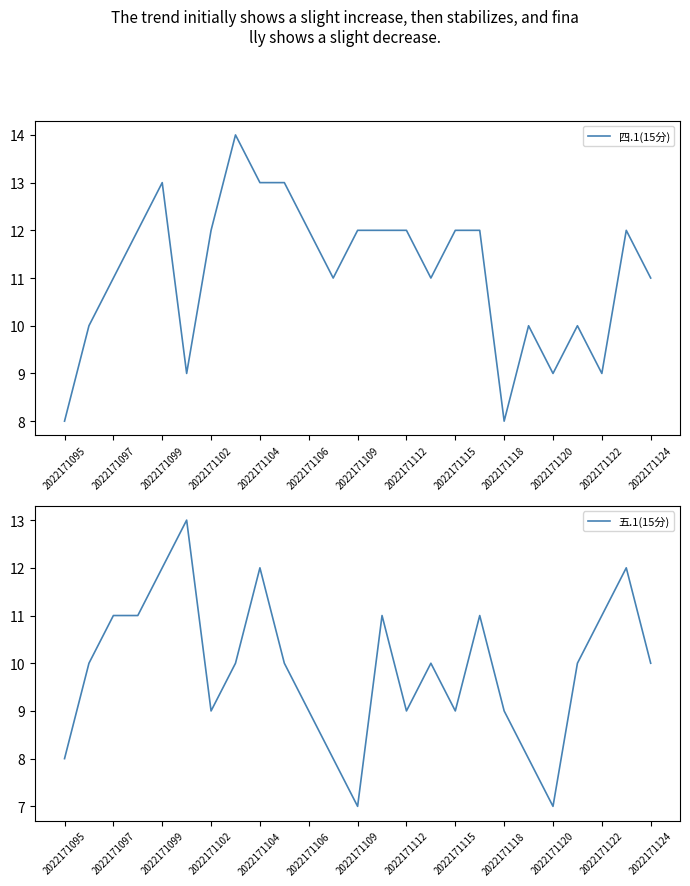

What is the maximum value for 四.1(15分)?

14